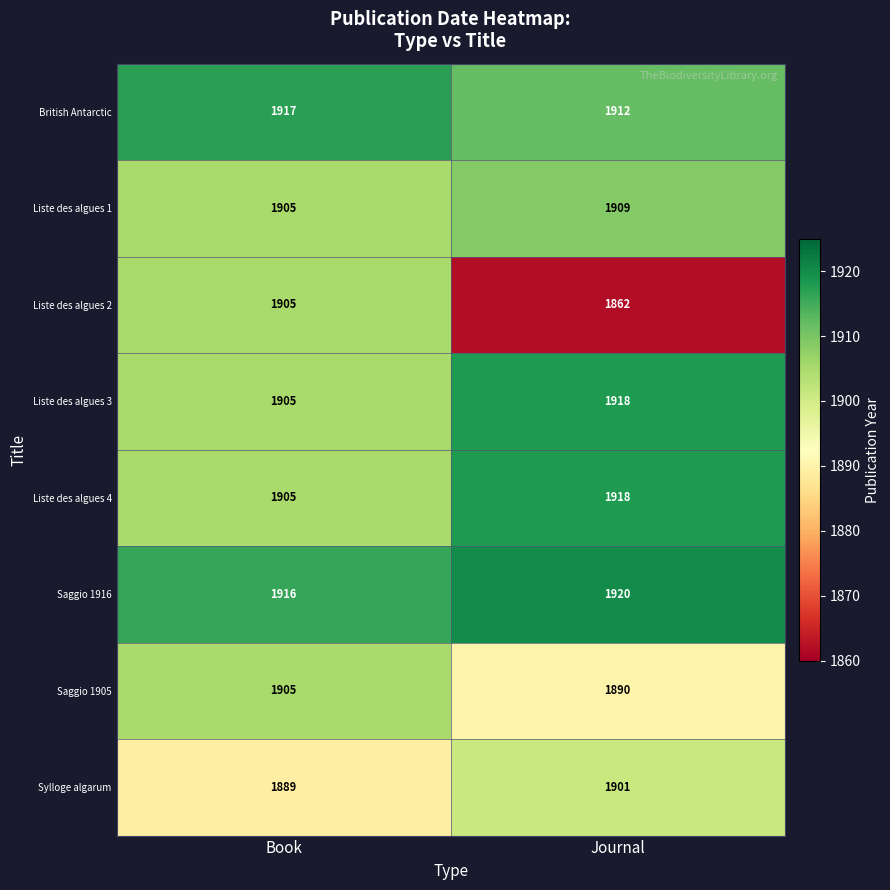

What is the sum of the Saggio 1916 values at Book and Journal?

3836